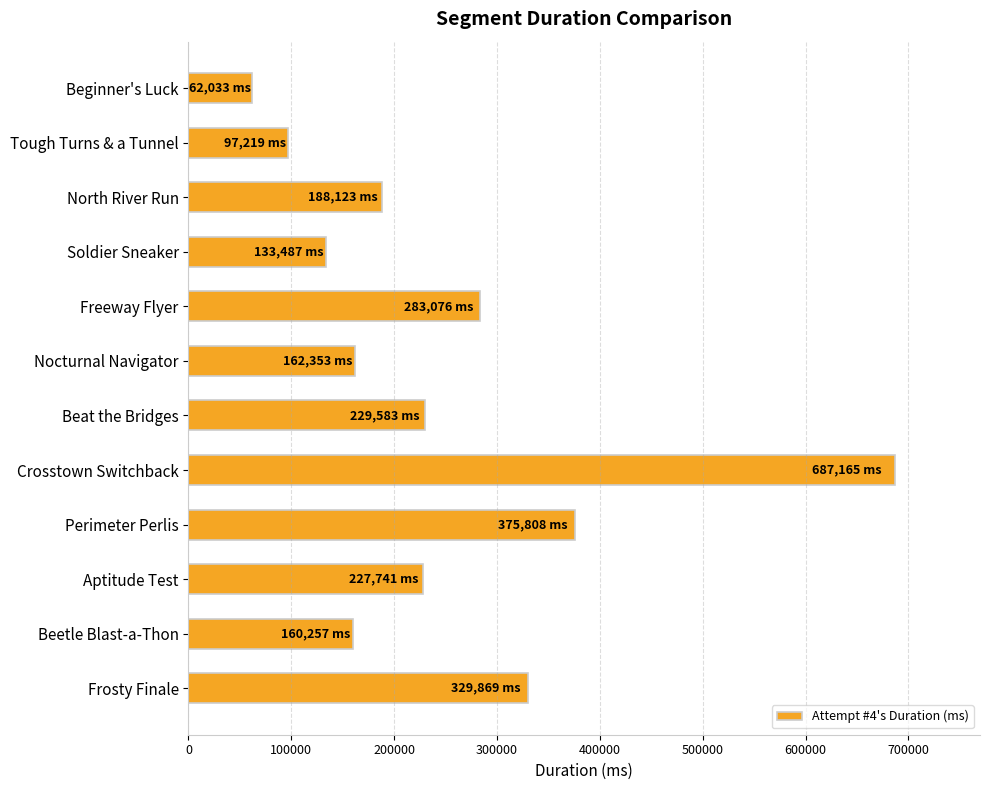

What value does the data have at Frosty Finale, to the nearest 10?

329870